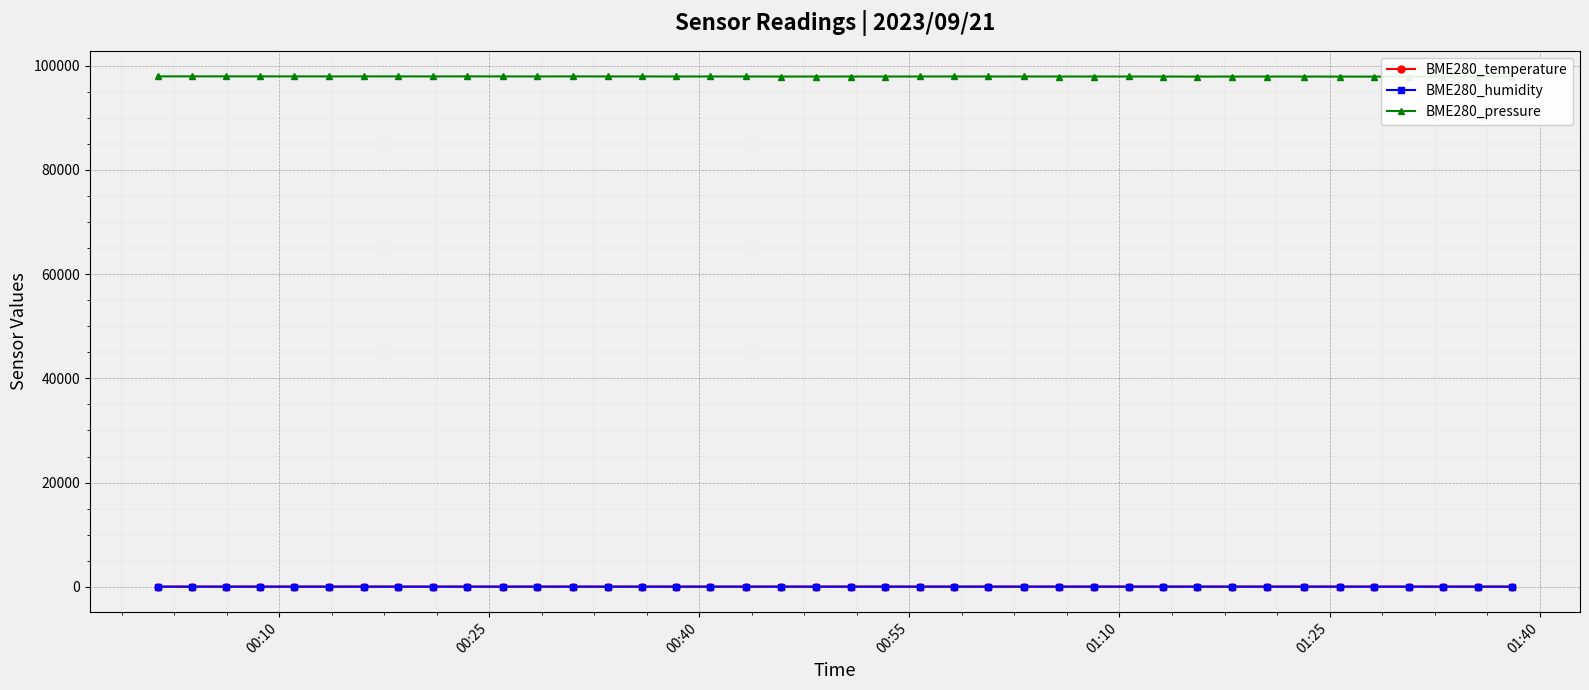

How many data points in BME280_humidity are less than 29?

15